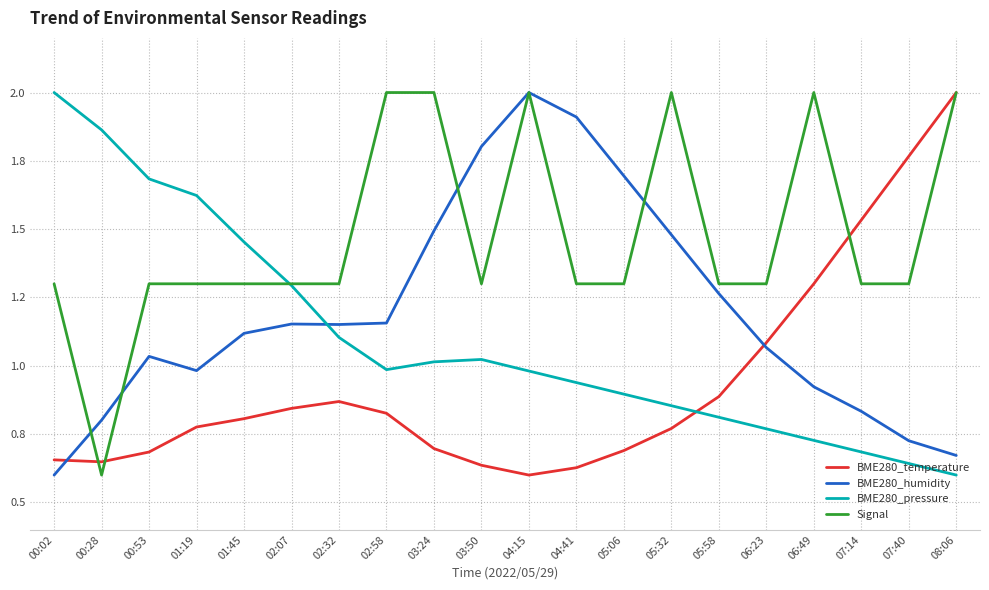

What are all the series names shown in the legend?

BME280_temperature, BME280_humidity, BME280_pressure, Signal